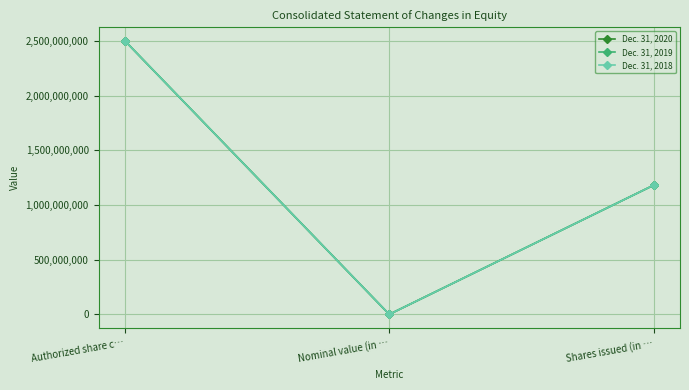

At Nominal value (in …, list the series in order from smallest to largest.

Dec. 31, 2020, Dec. 31, 2019, Dec. 31, 2018